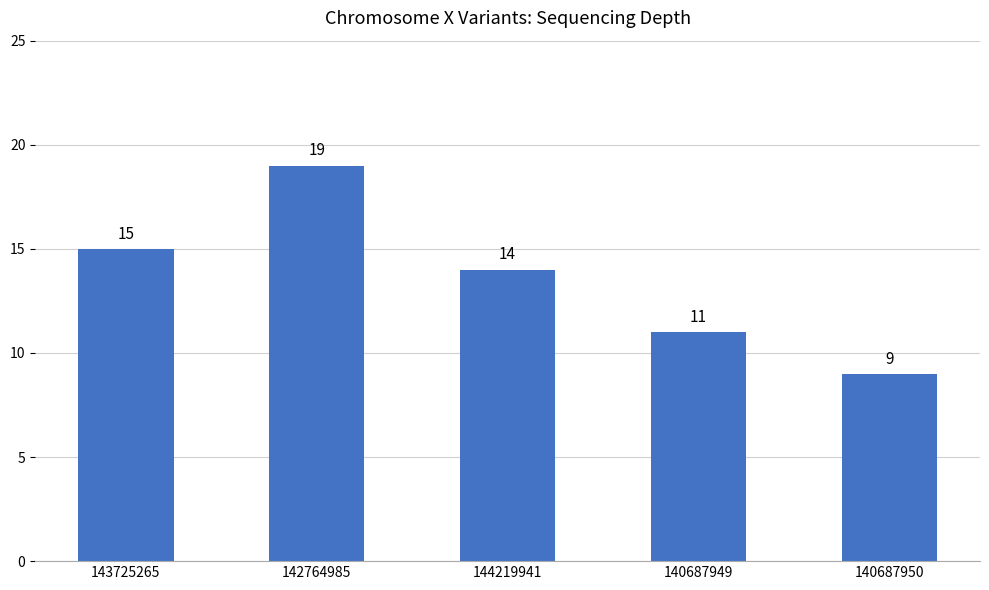

Reading left to right, extract all data points from this chart.

143725265=15	142764985=19	144219941=14	140687949=11	140687950=9